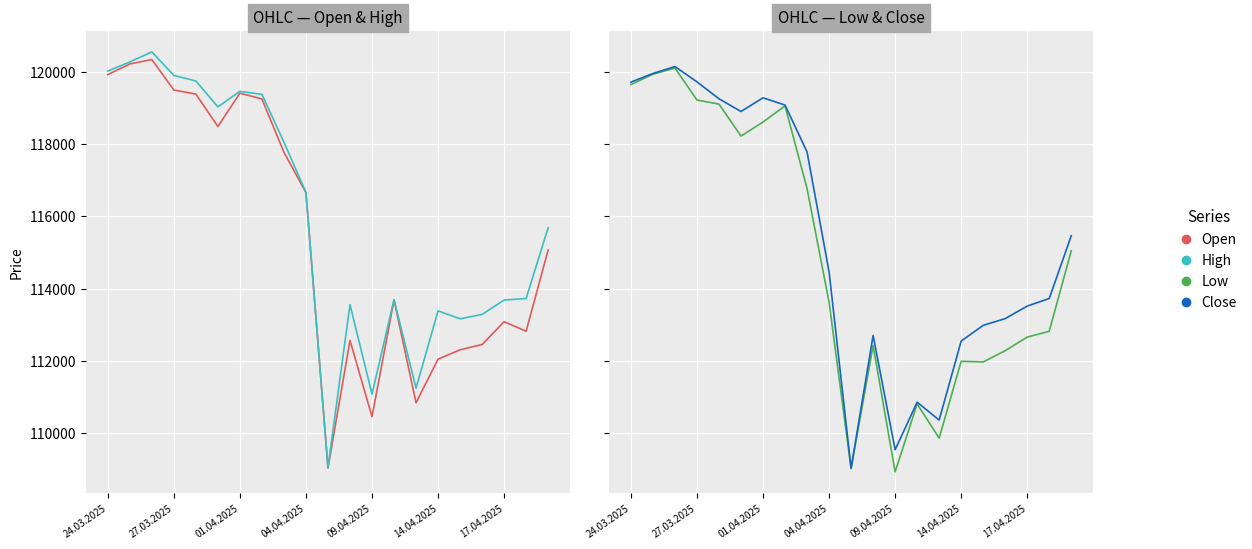

At which label does Close reach its minimum?

10